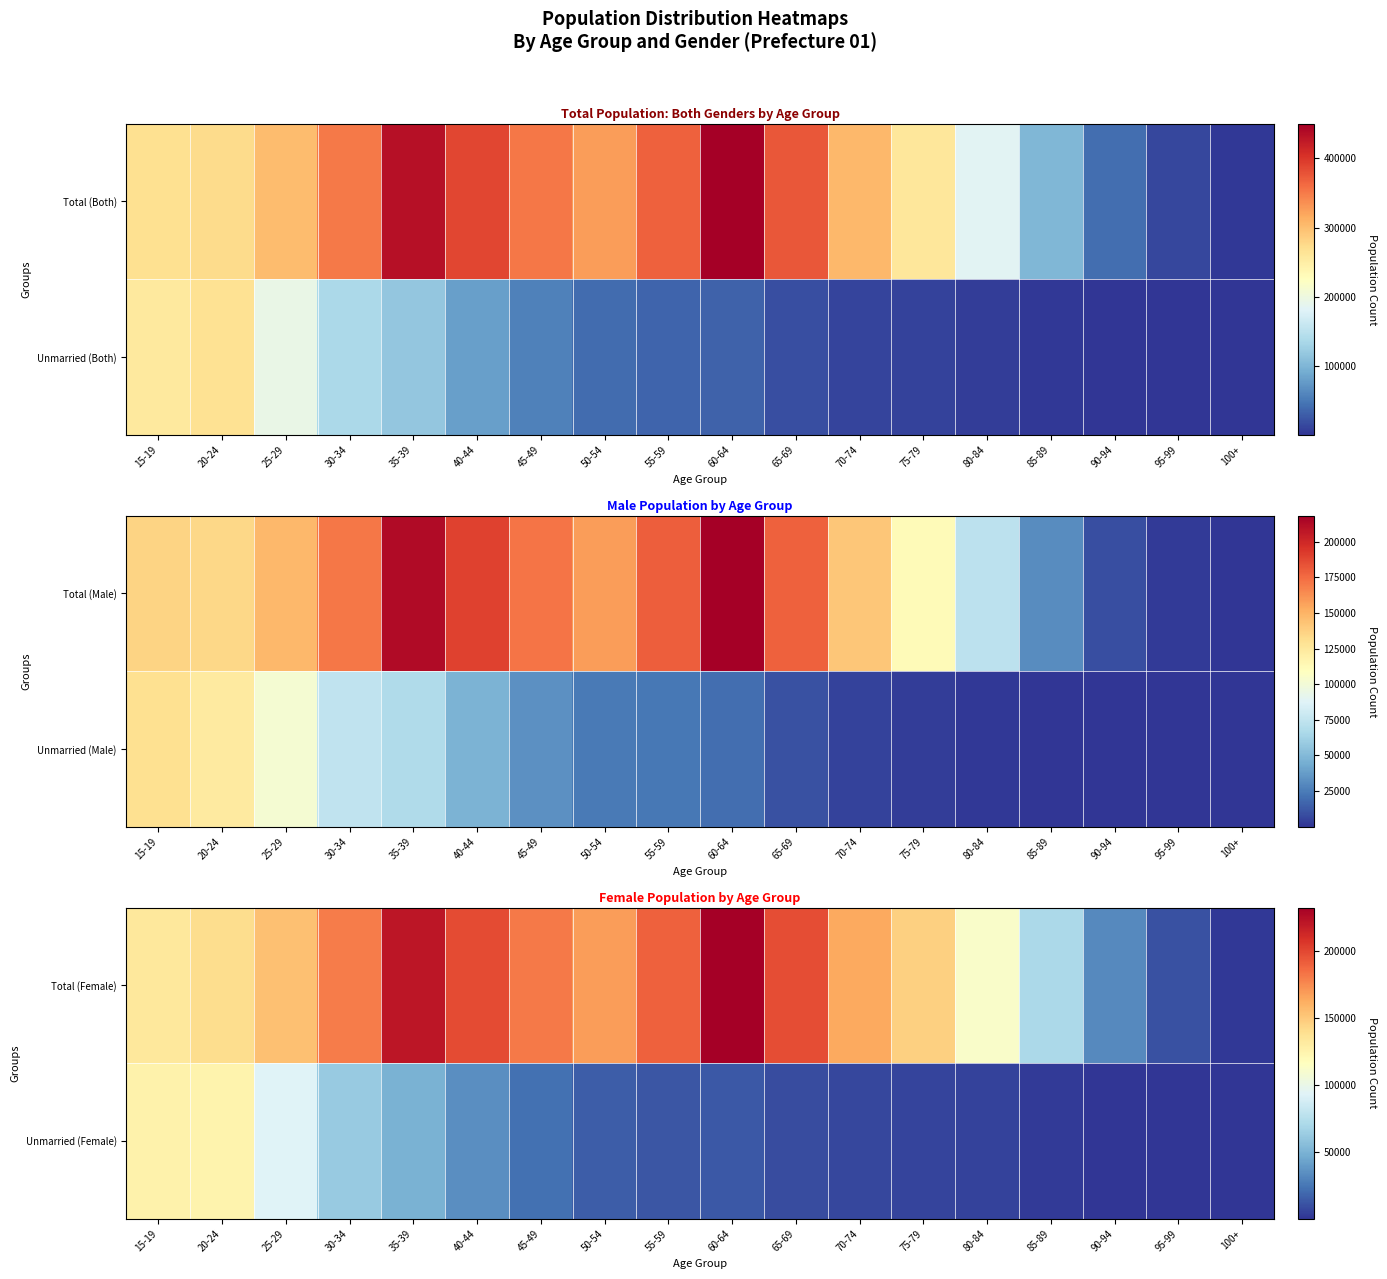

What is the difference between the second highest and second lowest values in the Total (Female) series?

210650